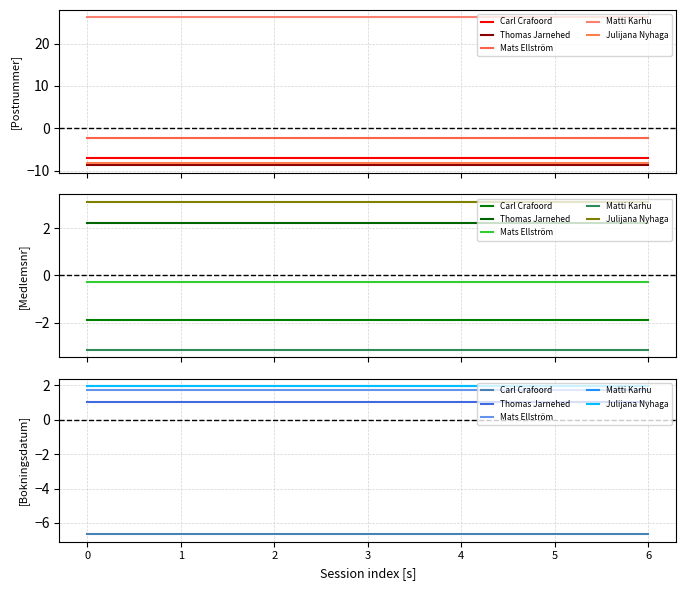

Which series has the largest range (max minus min)?

Carl Crafoord